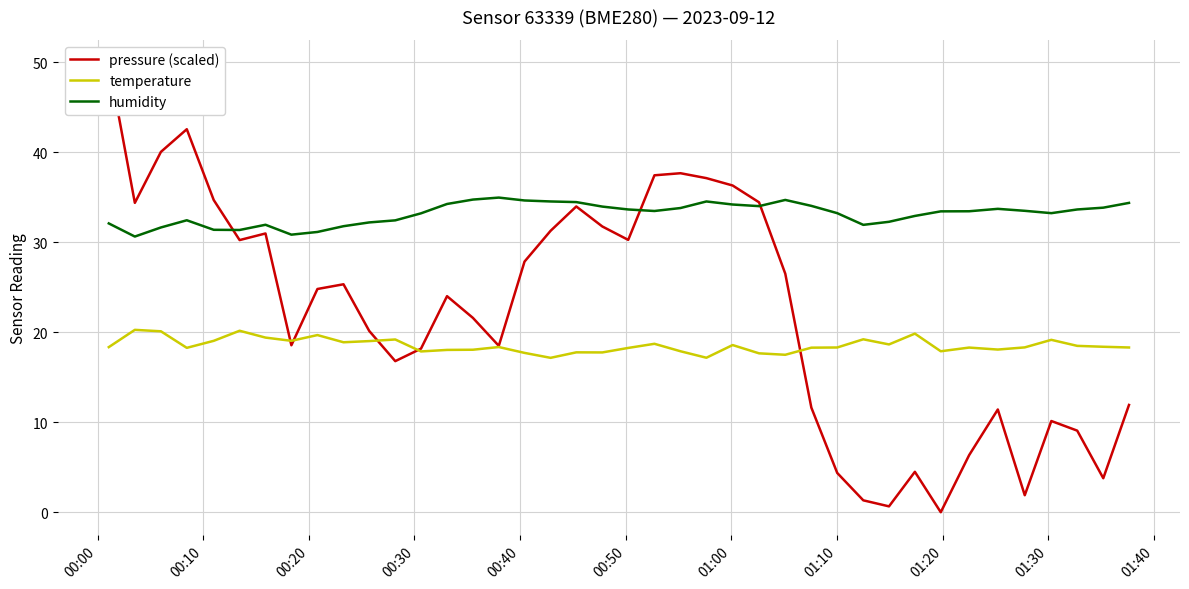

What is the highest value of the temperature series?

20.3